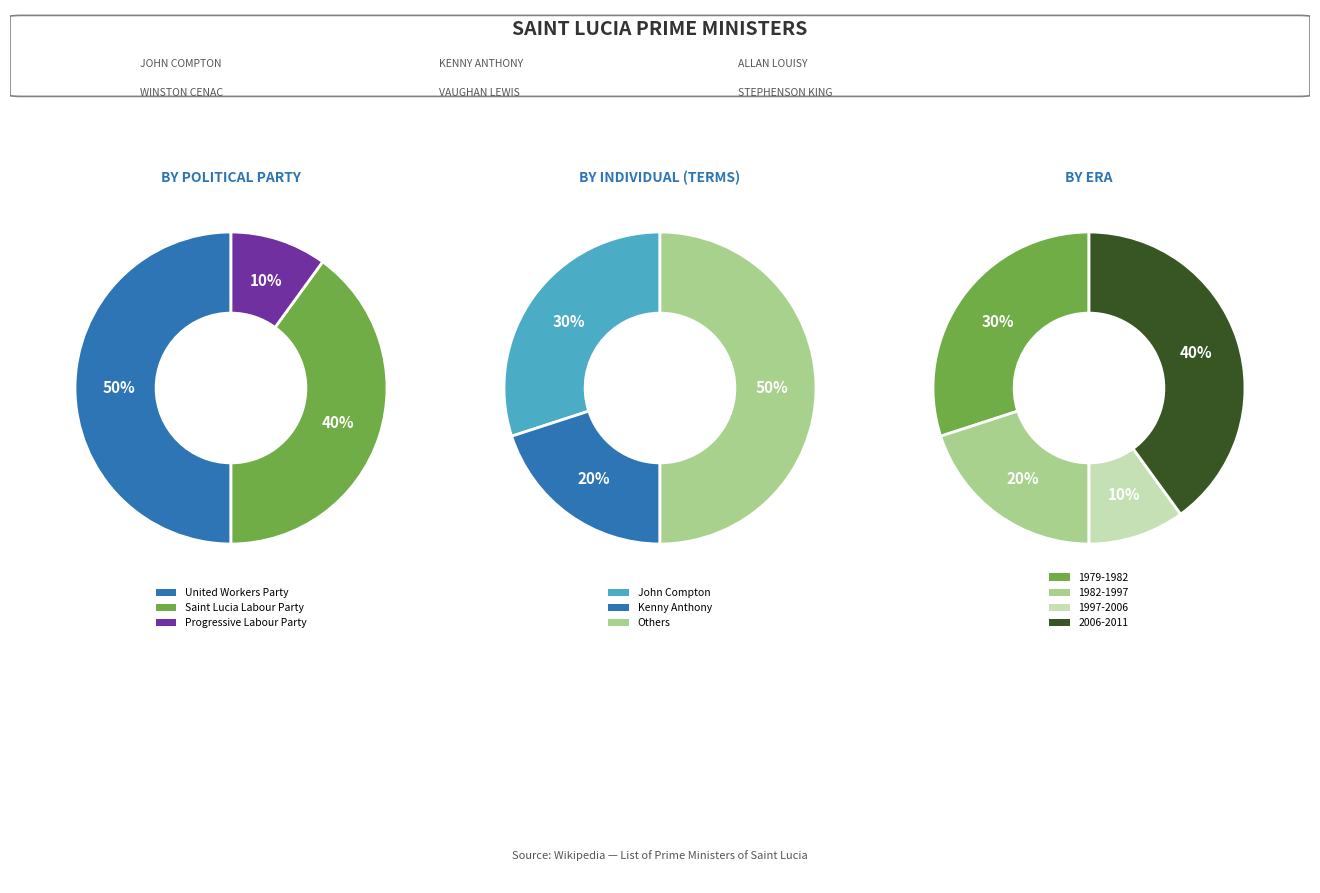

How much of the chart is everything except Saint Lucia Labour Party?

60.0%